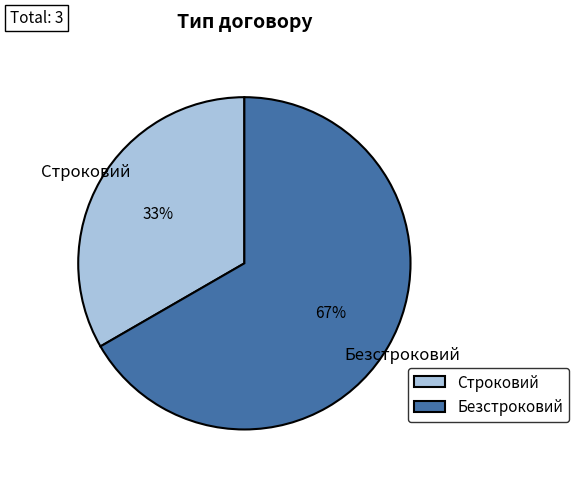

Which slice is the smallest?

Строковий